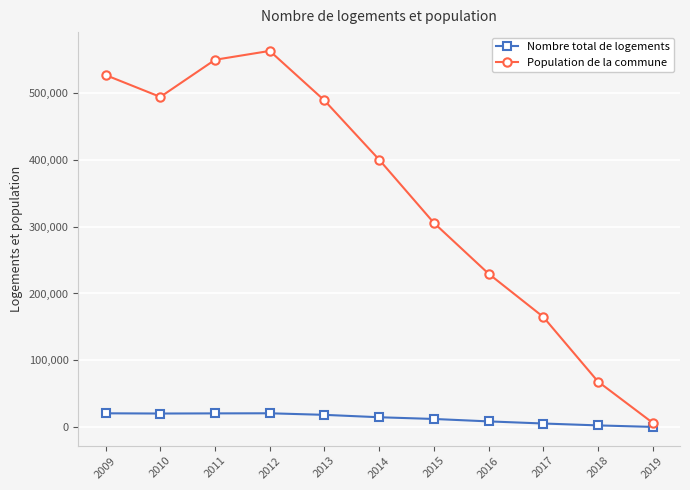

Which series has the widest spread of values?

Population de la commune